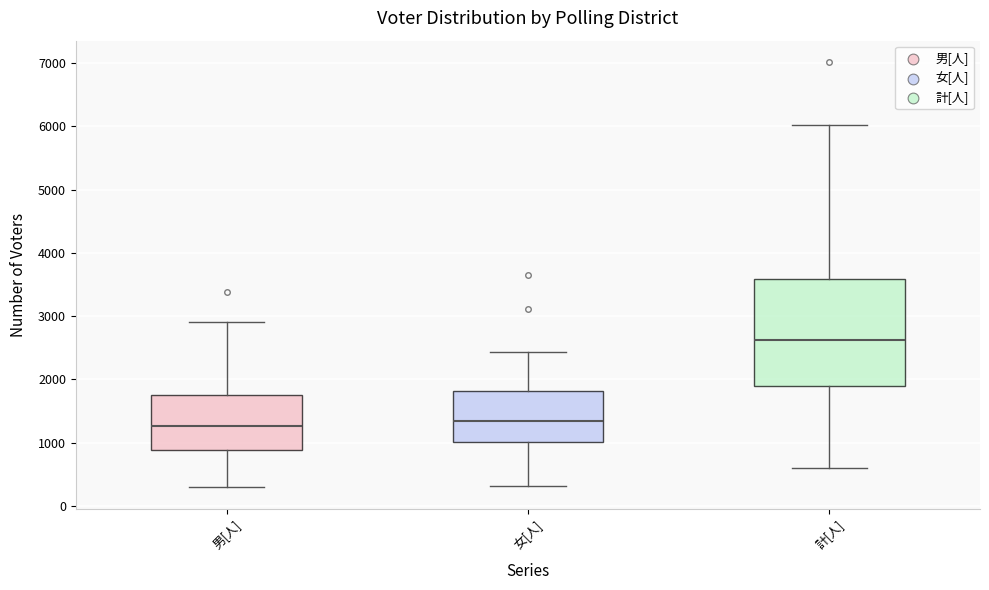

Reading left to right, read every box against the y-axis: the position of its median line, the range the box covers, and the ends of its whiskers. The values are not printed on the chart, so give them approximately, as read against the axis.

男[人]: median 1300, box 900 to 1800, whiskers 300 to 2900
女[人]: median 1300, box 1000 to 1800, whiskers 300 to 2400
計[人]: median 2600, box 1900 to 3600, whiskers 600 to 6000